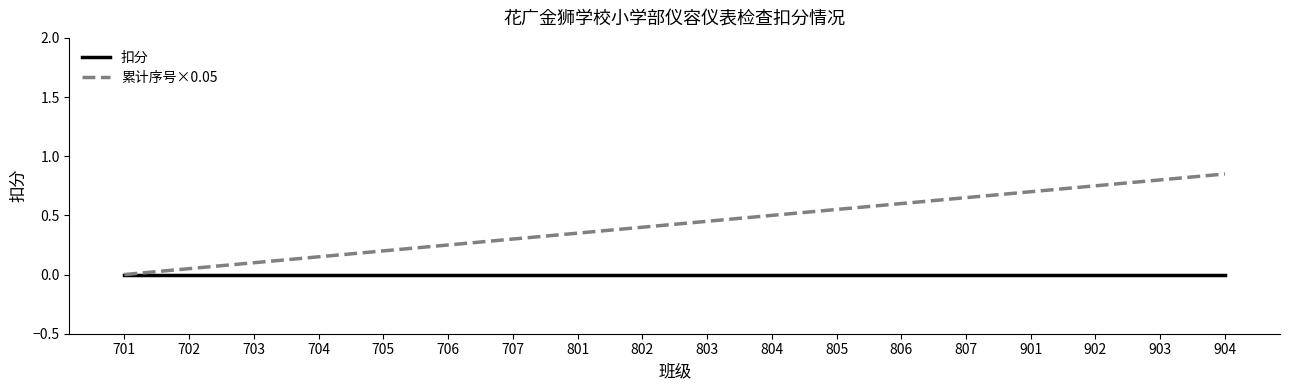

Is the value of 扣分 at 703 greater than the value of 累计序号×0.05 at 901?

No